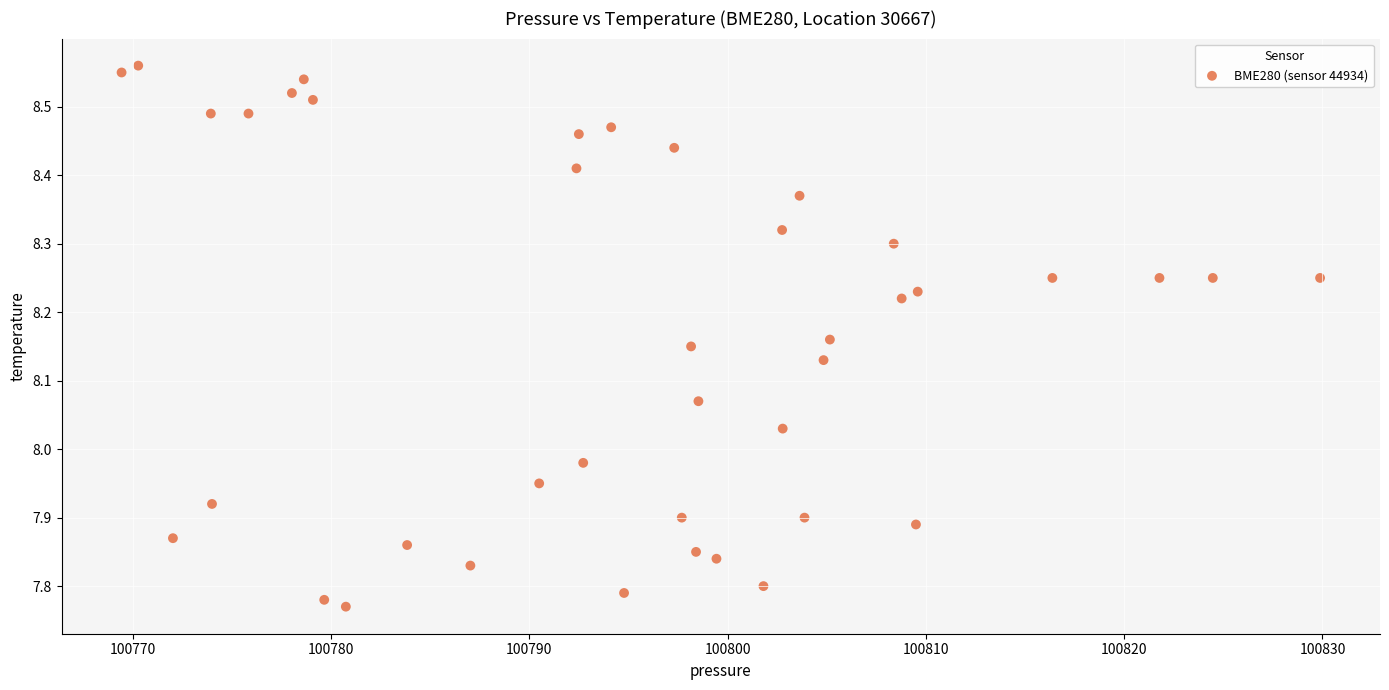

What is the range of X values (max minus min)?

60.4